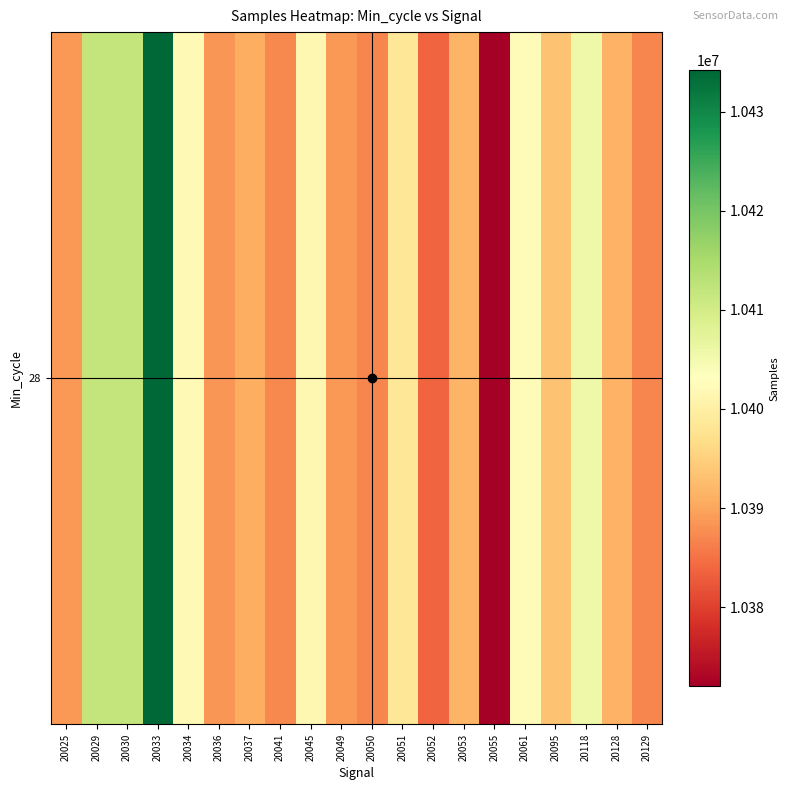

What is the smallest value displayed?

10372021